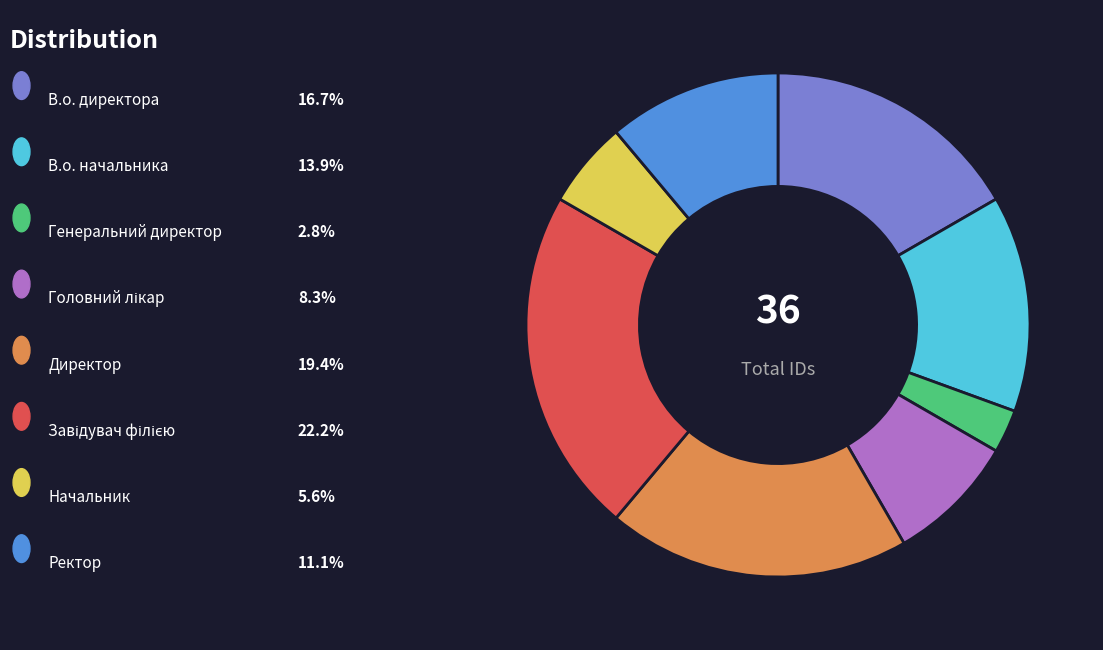

How many segments does this pie chart have?

8